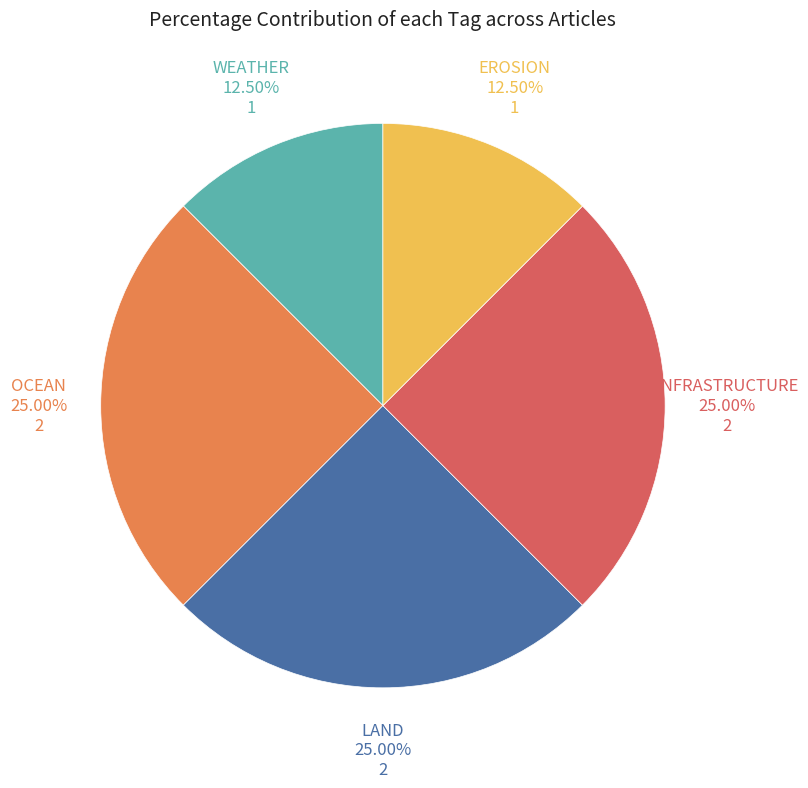

Is there a majority slice in this chart?

No